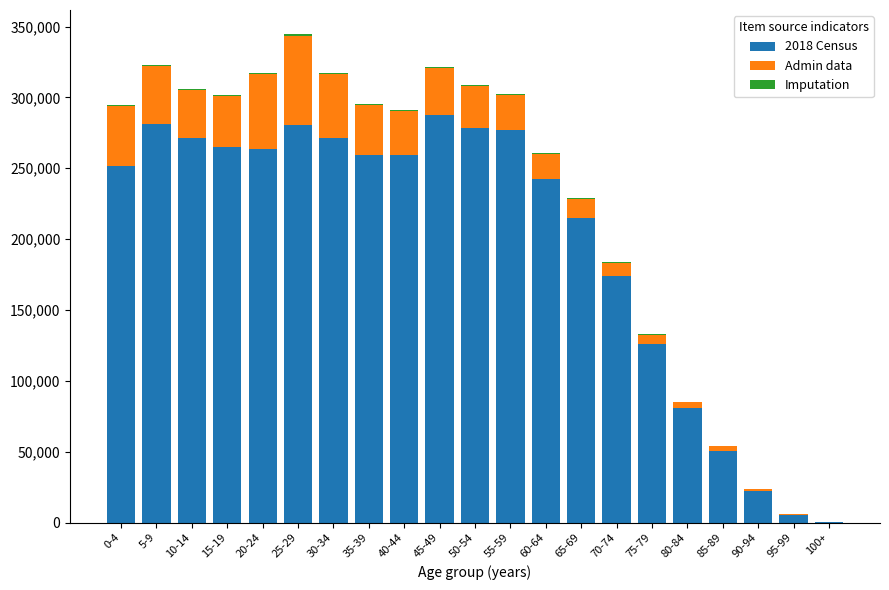

At which category is the sum across all series the highest?

25-29